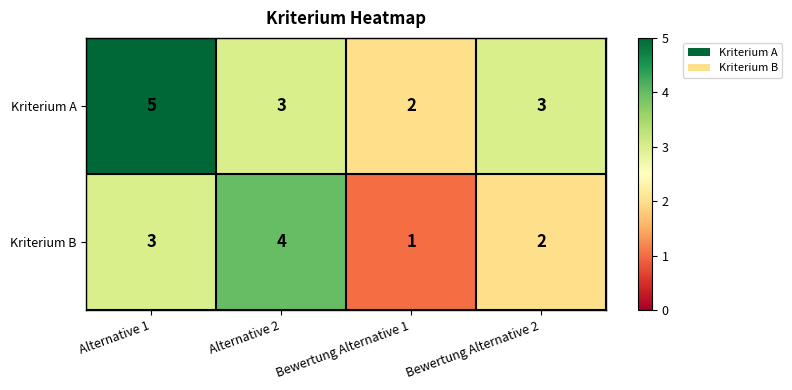

Rank the series by their maximum value, from lowest to highest.

Kriterium B, Kriterium A